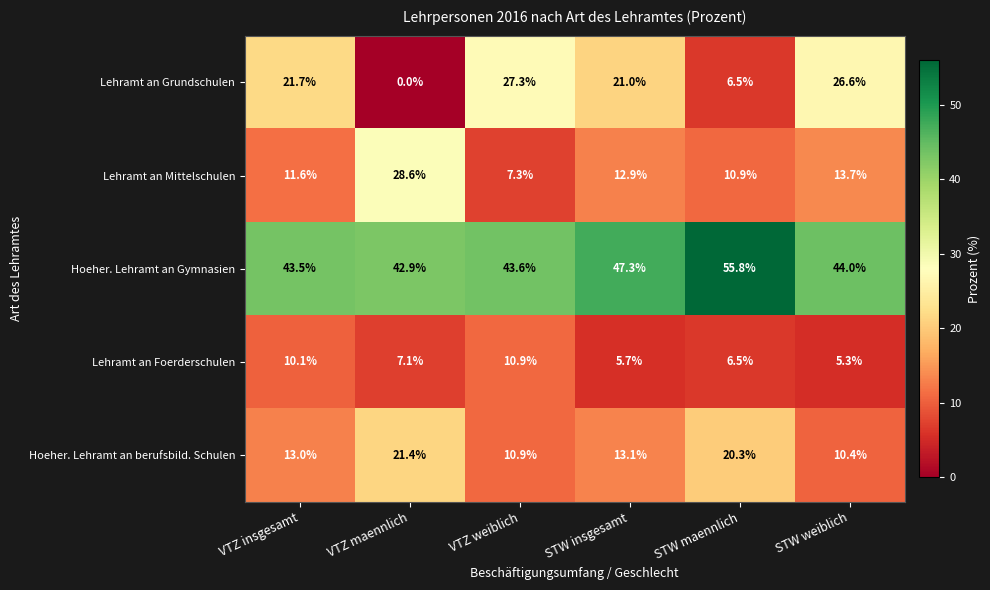

What is the total value across all series at VTZ insgesamt?

99.9